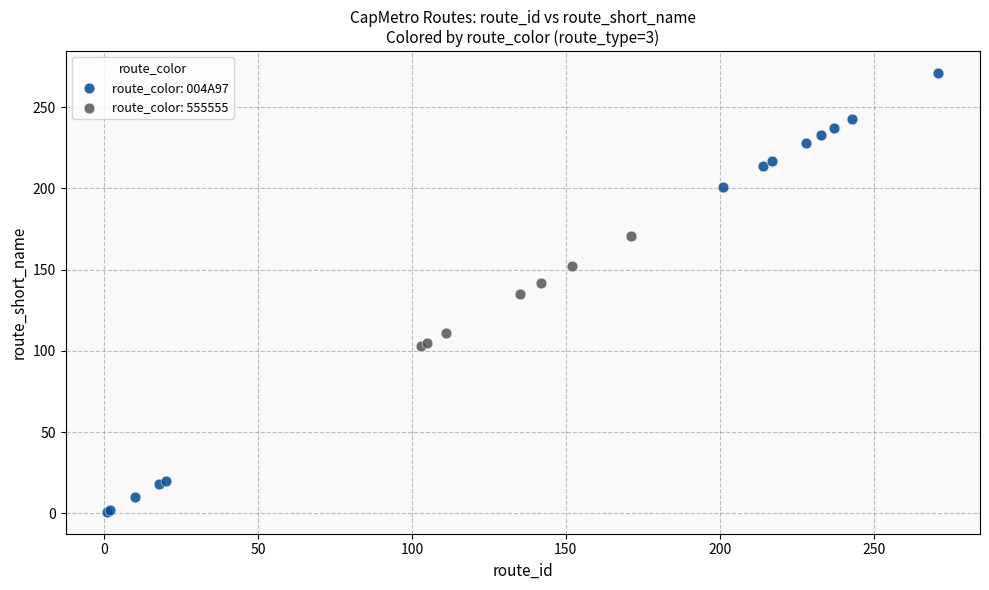

Which series reaches the maximum Y coordinate?

route_color: 004A97